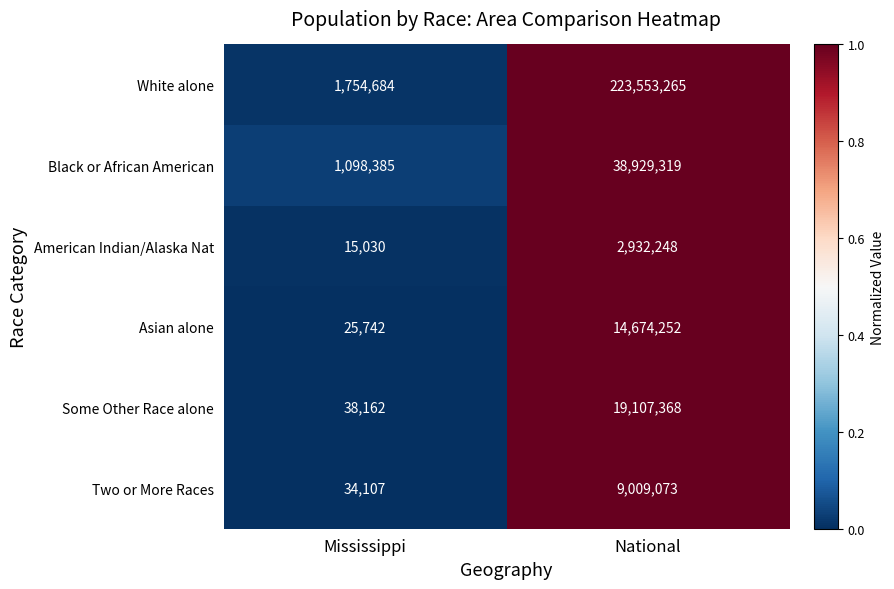

What is the difference between the maximum and minimum values in the Some Other Race alone series?

19069206